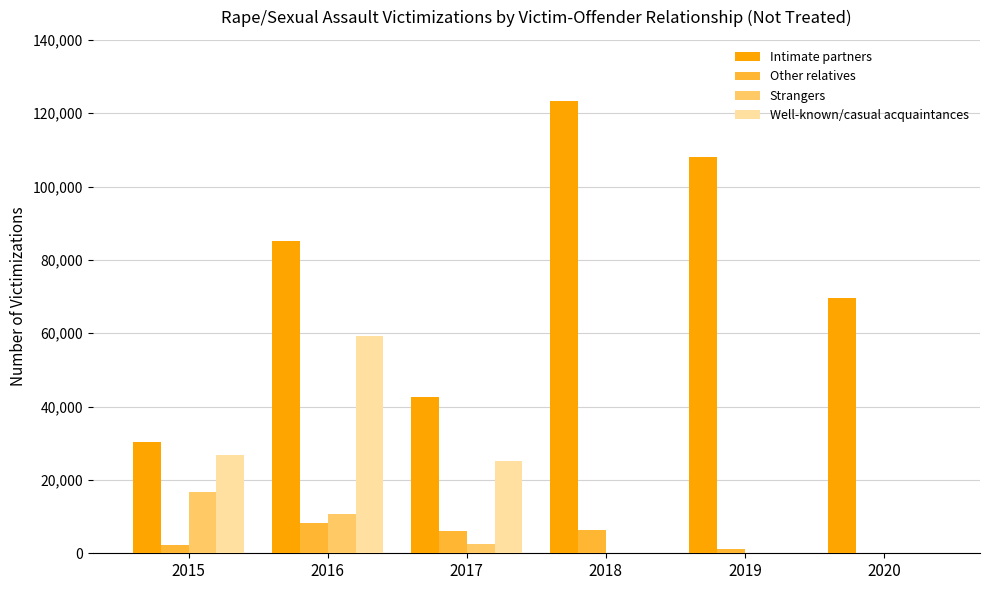

What is the total value across all series at 2015?

76291